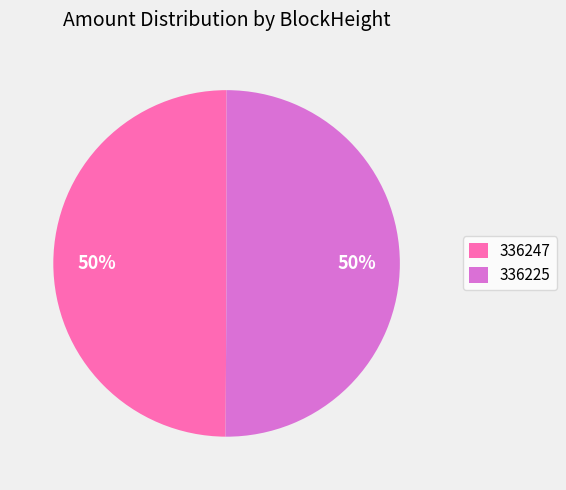

Combined, do 336225 and 336247 account for over 50%?

Yes